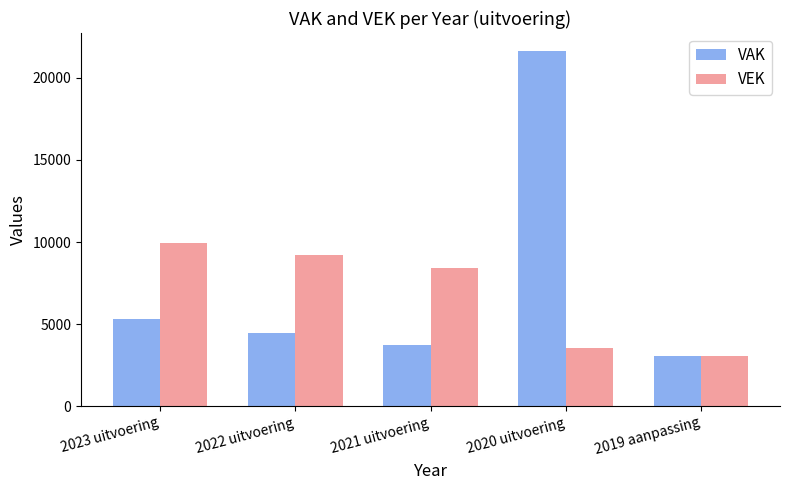

What position from the right is 2019 aanpassing?

1